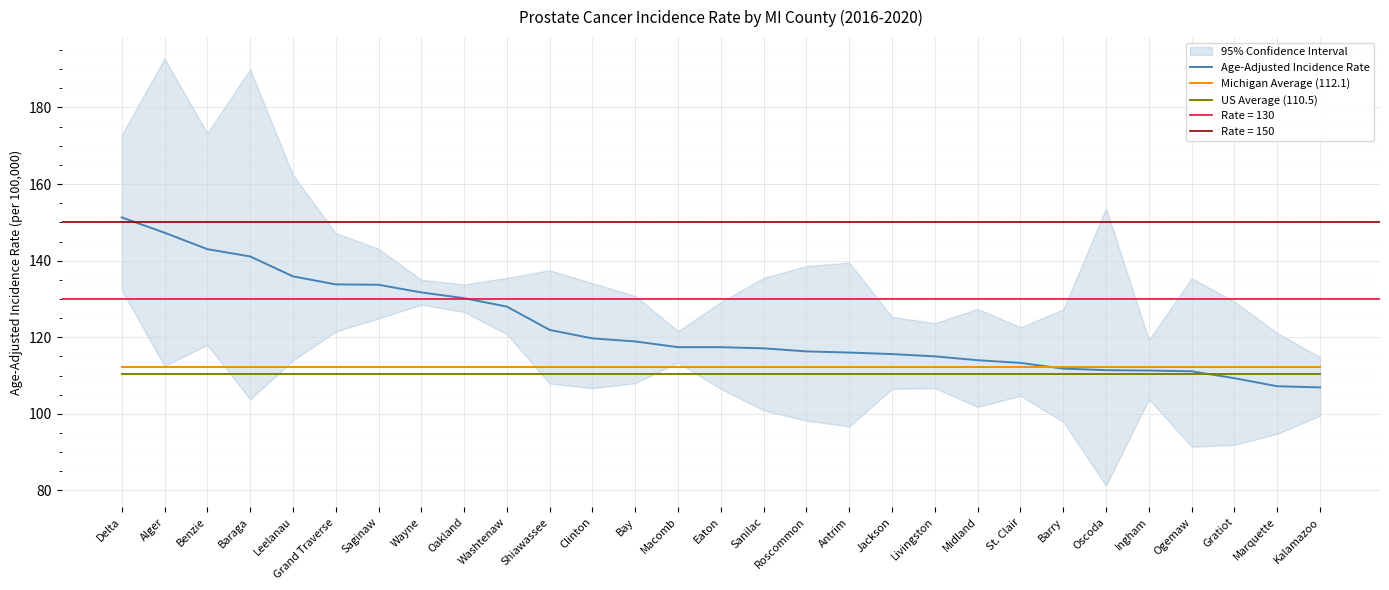

True or false: Age-Adjusted Incidence Rate has more than 2 interior local peaks.

False